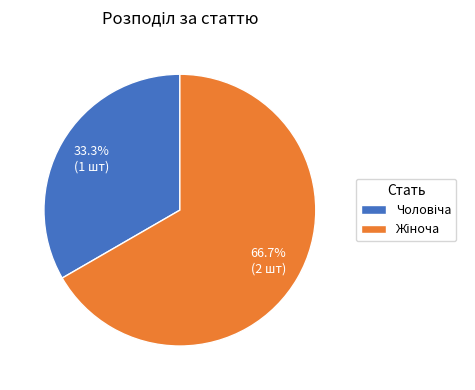

Which slice is the largest?

Жіноча